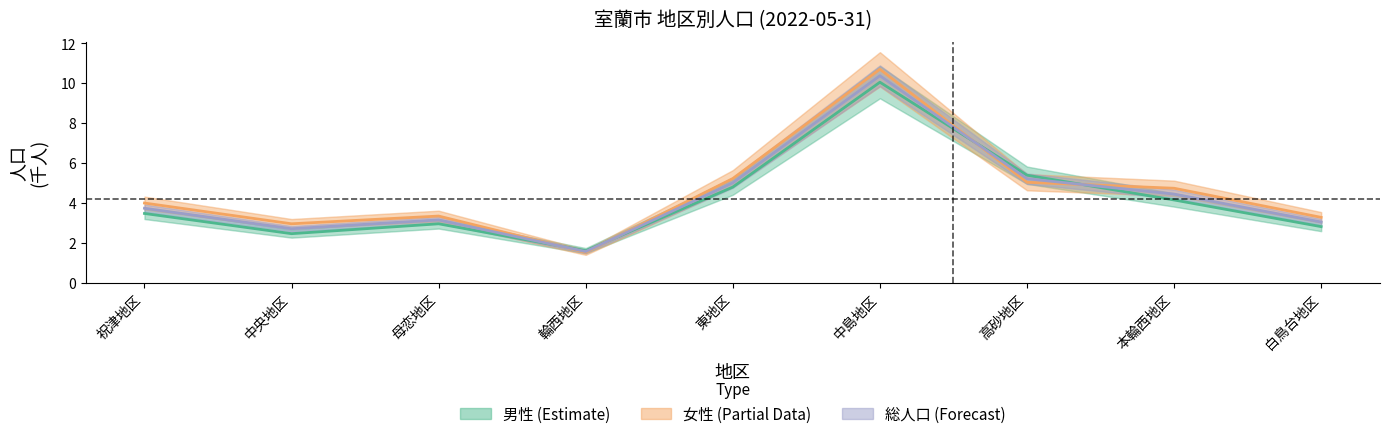

How many interior local valleys does the 女性 (Partial) series have?

2